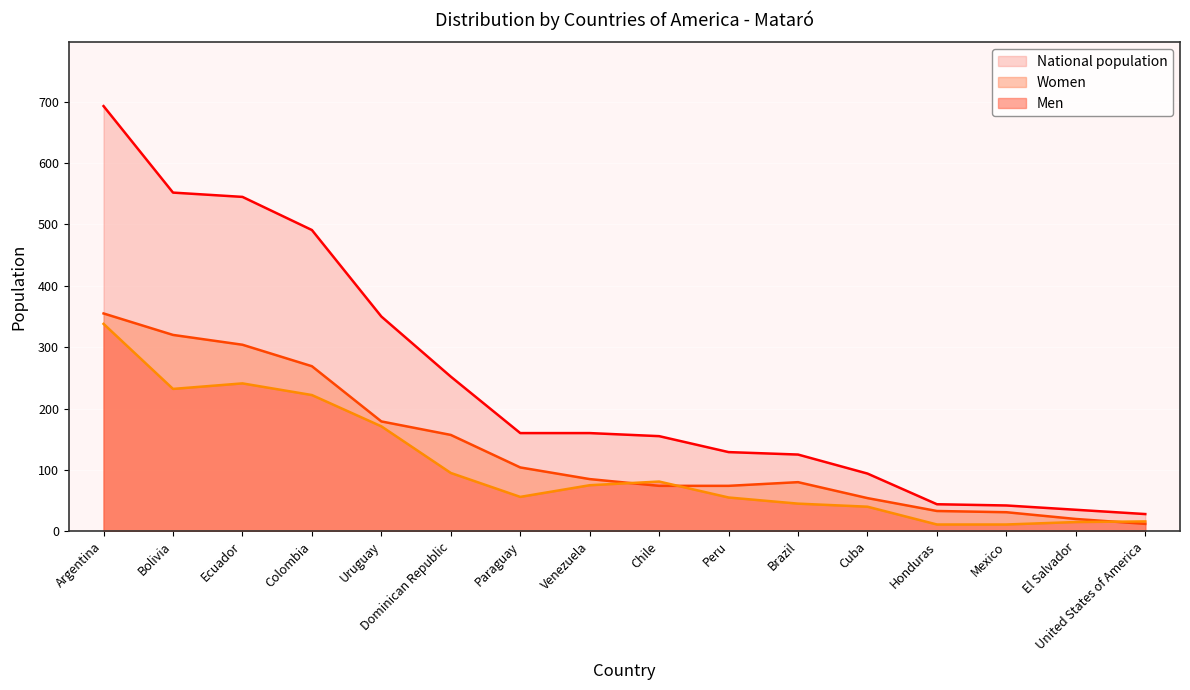

How many data points does each series have?

16